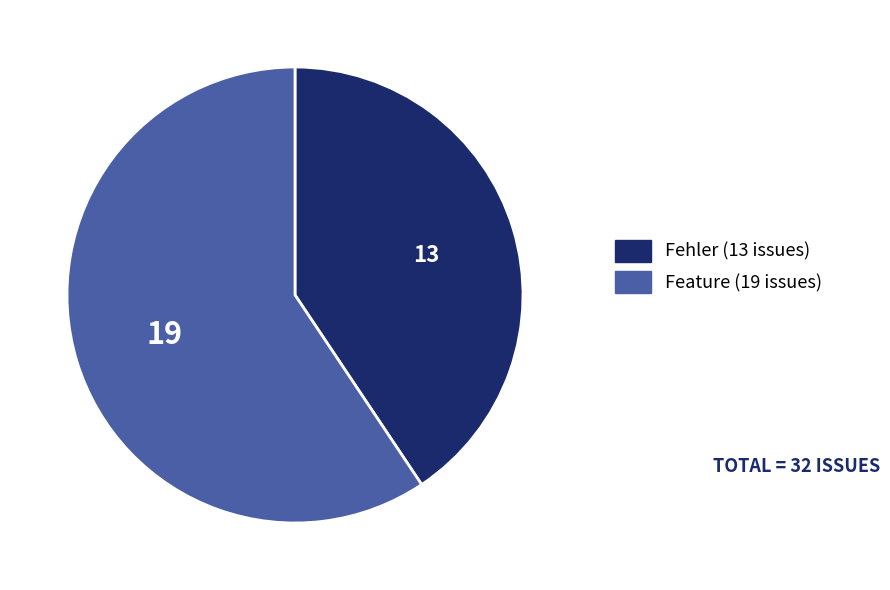

Combined, do Feature and Fehler account for over 50%?

Yes